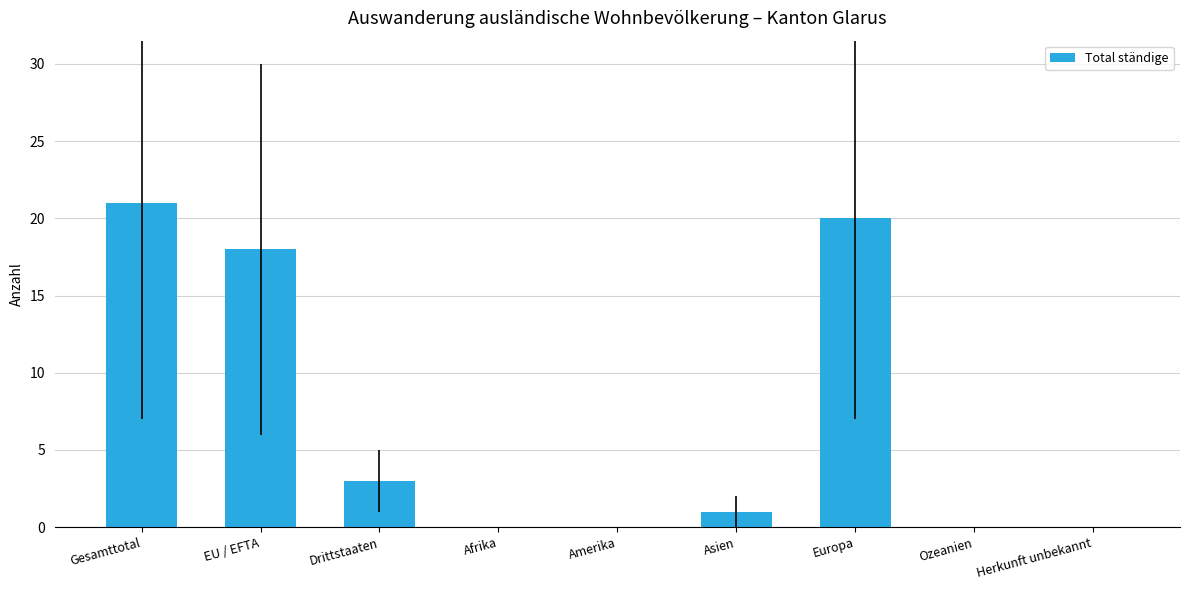

The value at Drittstaaten is 3. True or false?

True